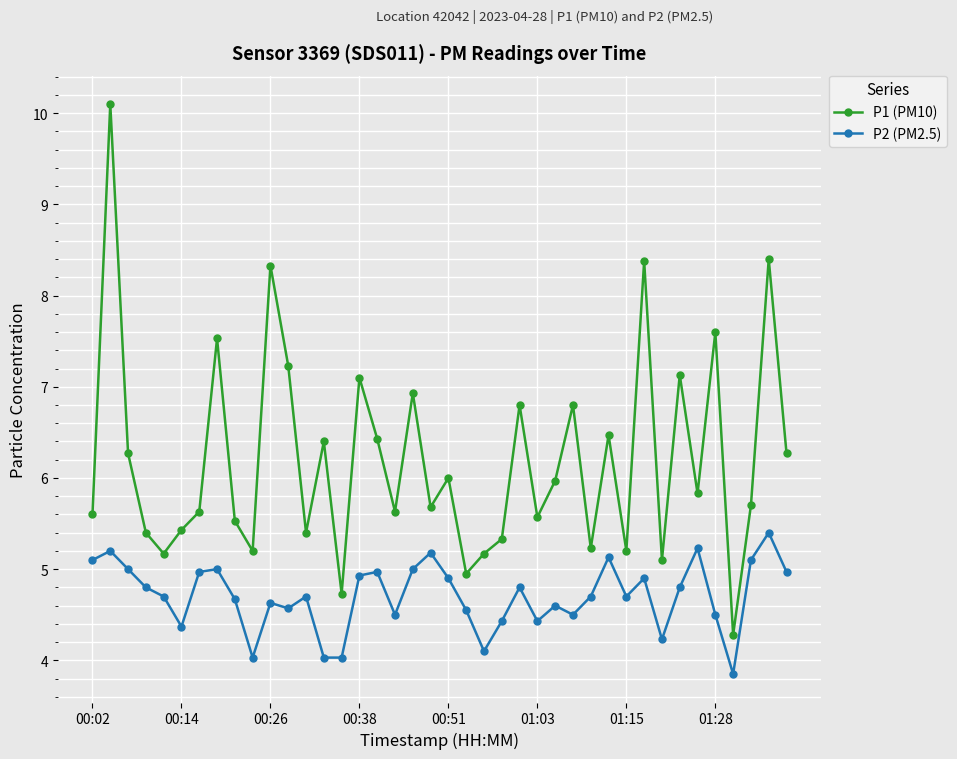

List the series in order of their peak value, lowest first.

P2 (PM2.5), P1 (PM10)